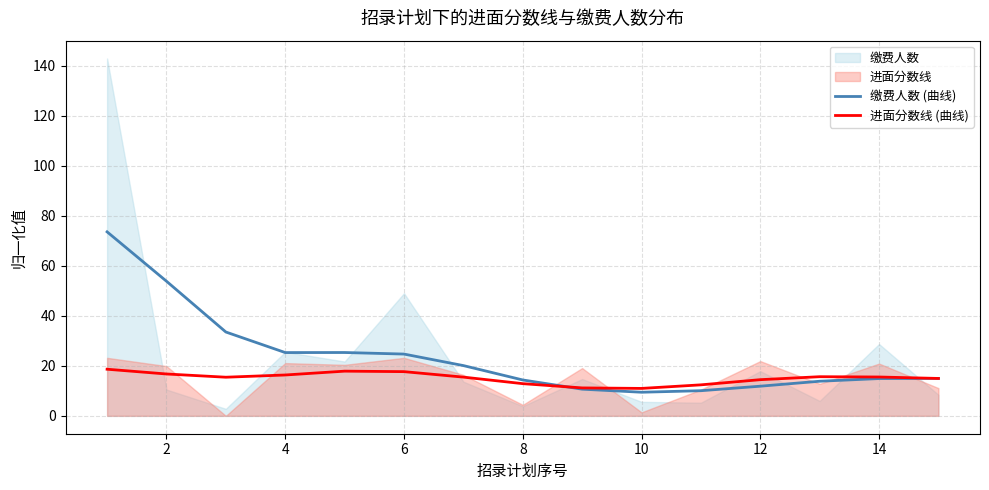

Which series has the largest range (max minus min)?

缴费人数 (曲线)